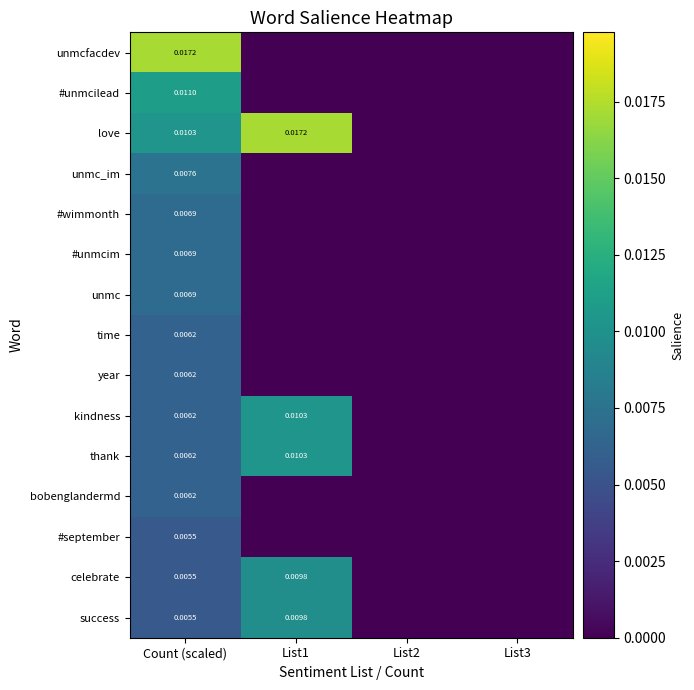

Is it true that unmc equals -0.0 at List3?

False